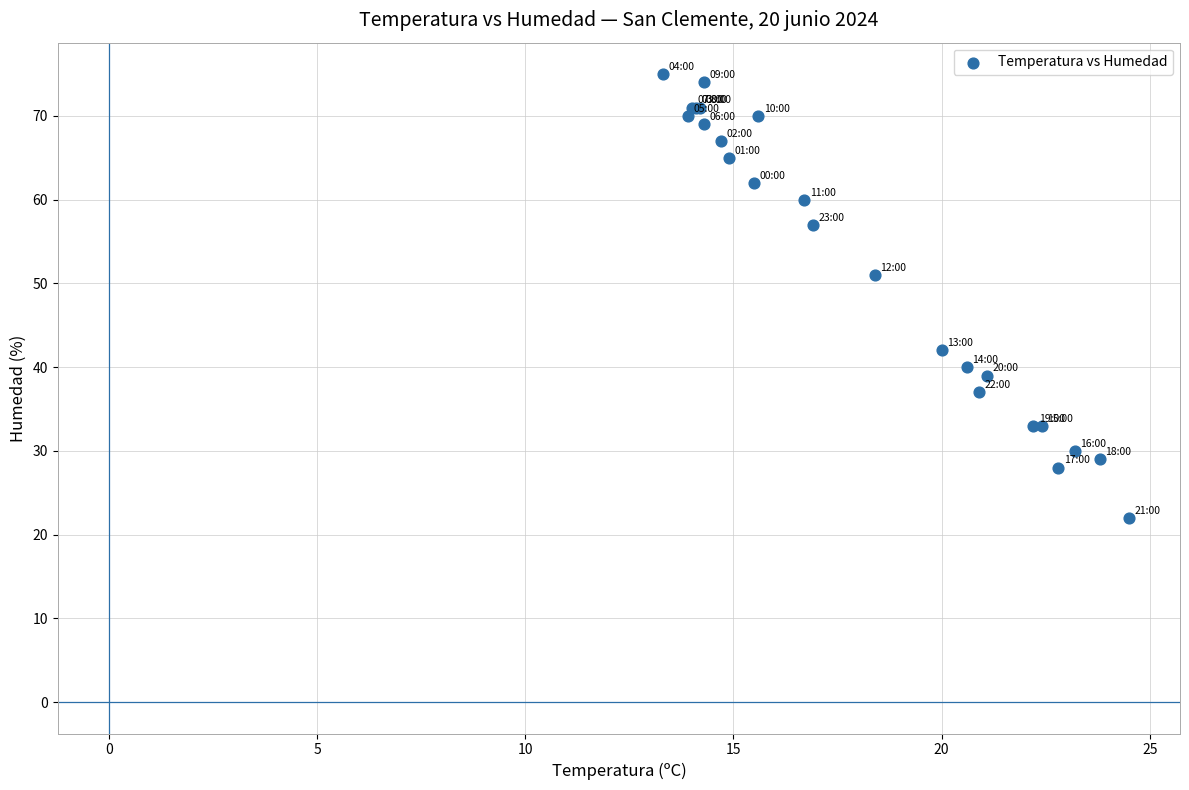

What Y value in the scatter plot is closest to 48?

51